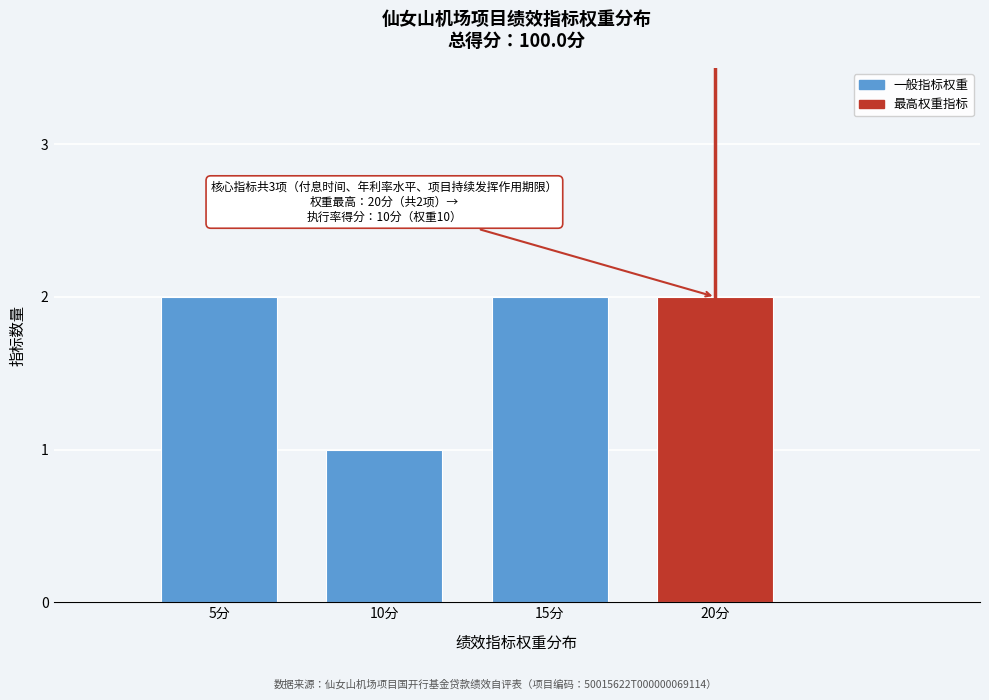

Reading left to right, list all the values displayed in this chart.

2	1	2	2